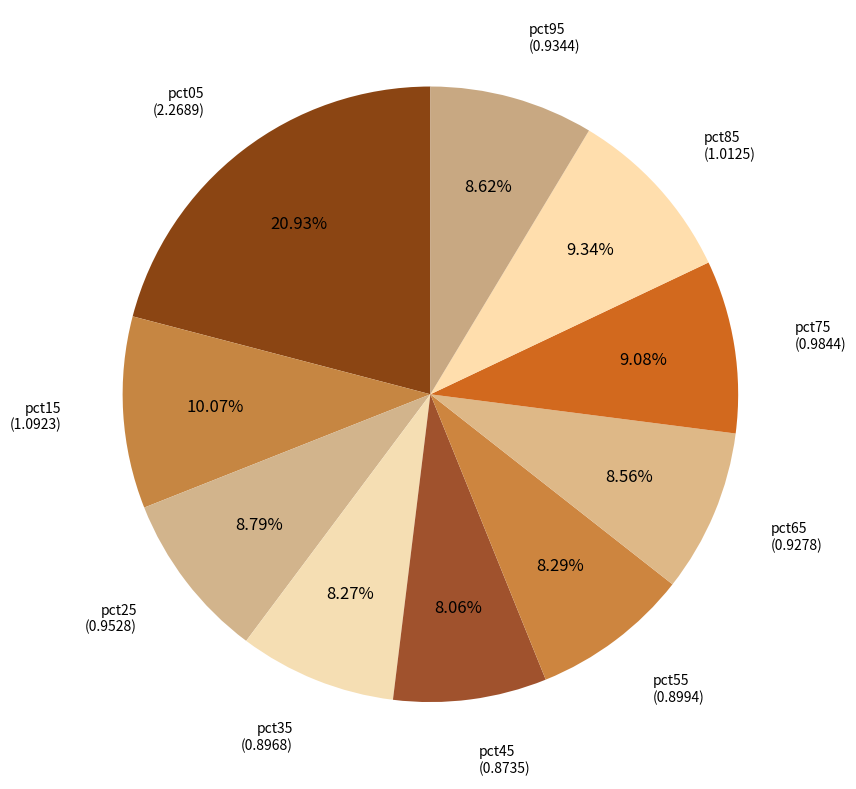

Count the number of slices in the pie.

10